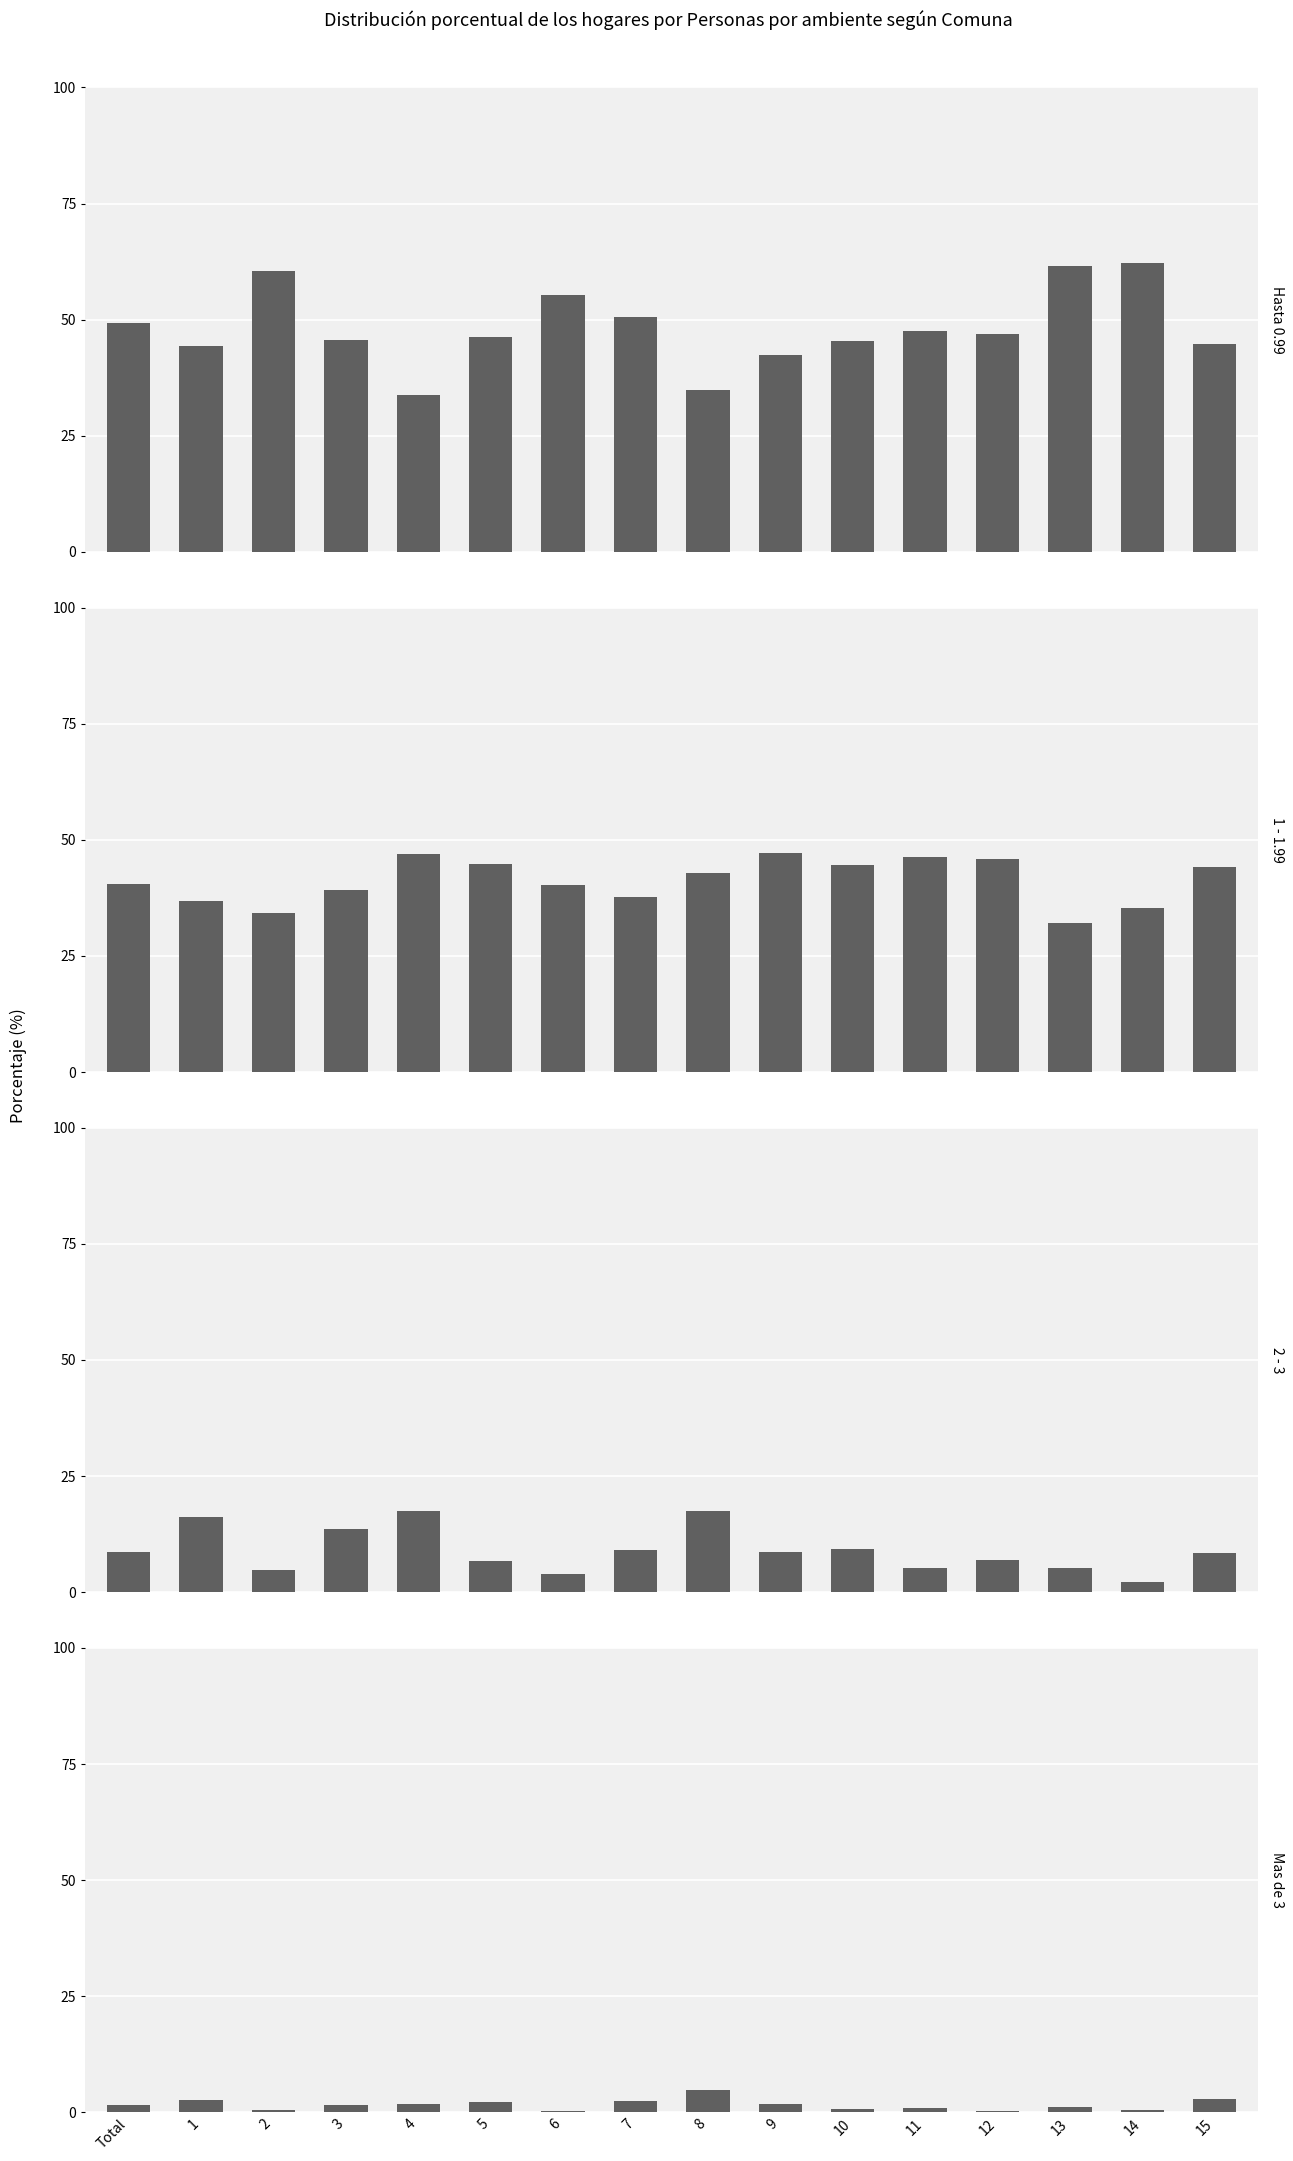

How many distinct data groups are displayed?

4